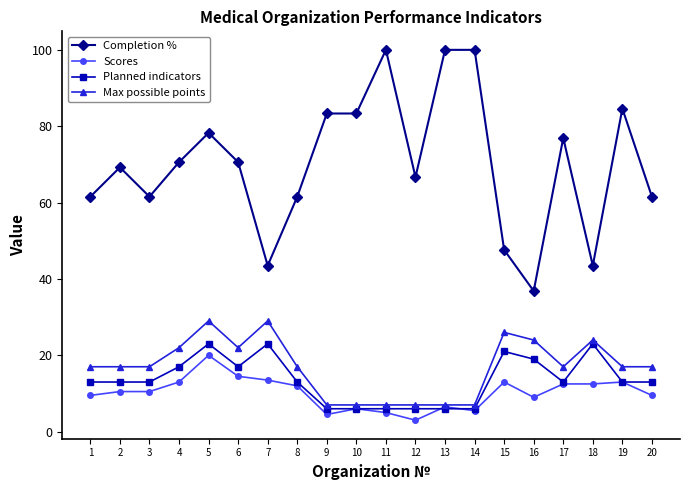

Which series has the largest total across all categories?

Completion %